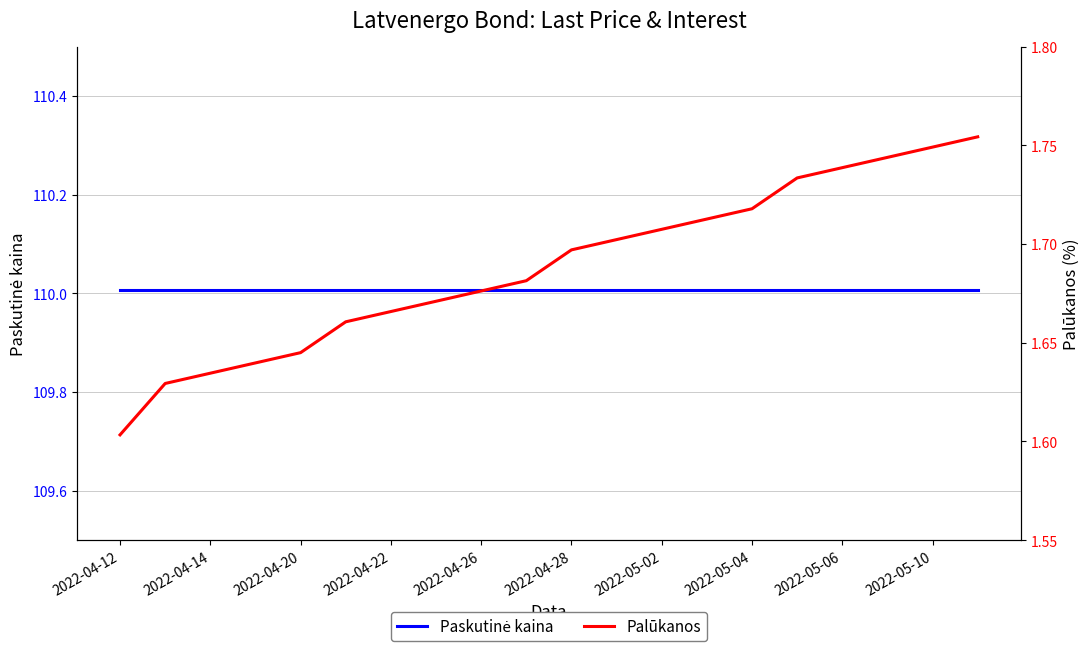

Between 2022-04-12 and 11, which series saw the biggest shift?

Palūkanos